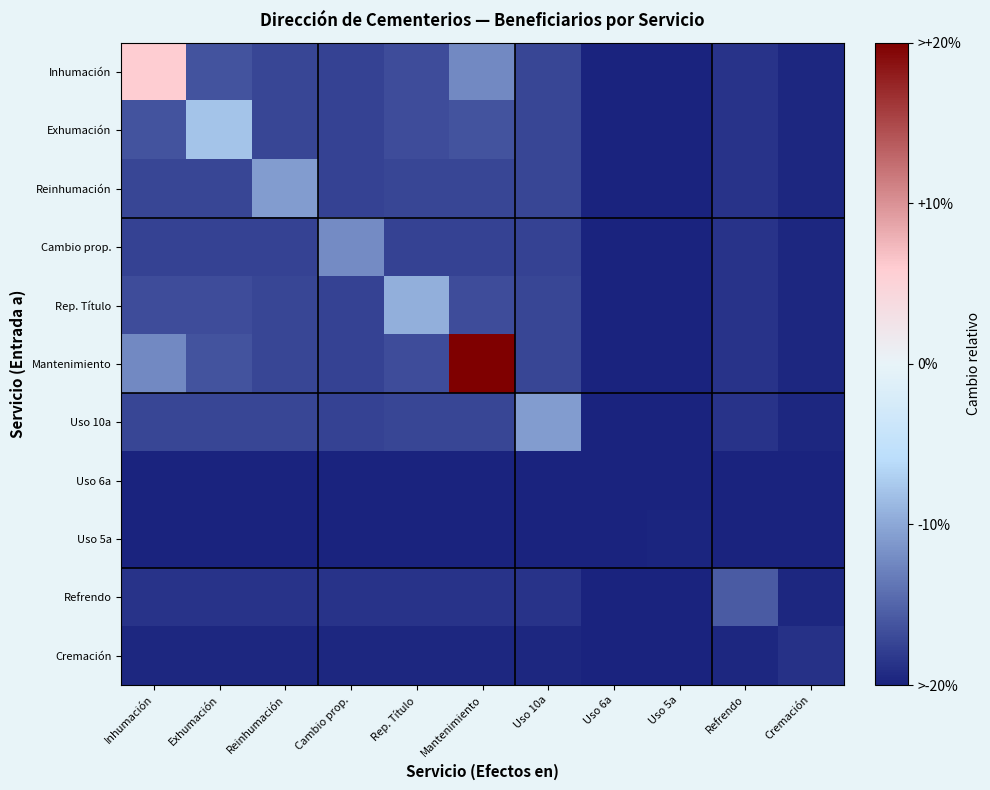

Which series has the widest spread of values?

Mantenimiento